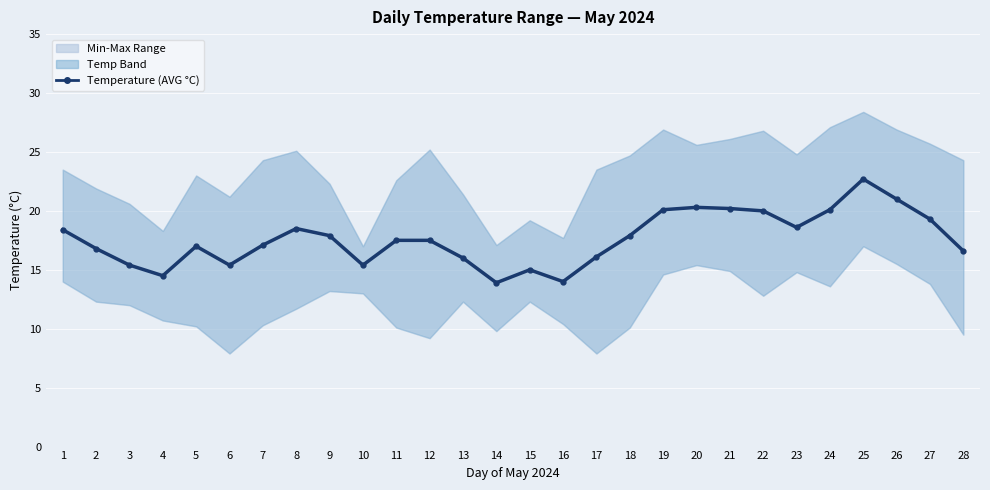

What is the difference between the maximum and minimum values?

8.8